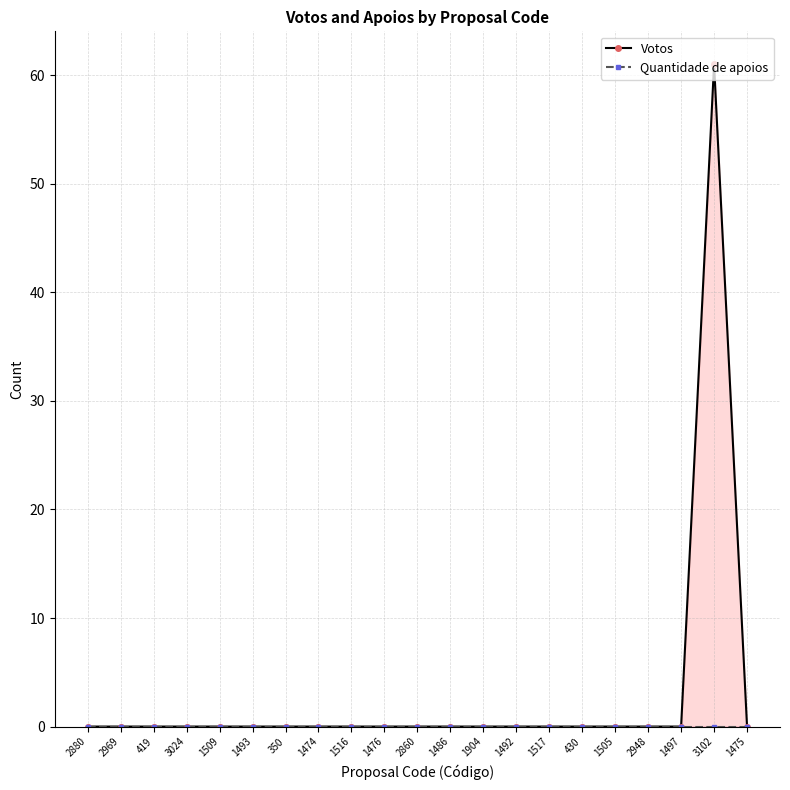

Which series has the largest range (max minus min)?

Votos